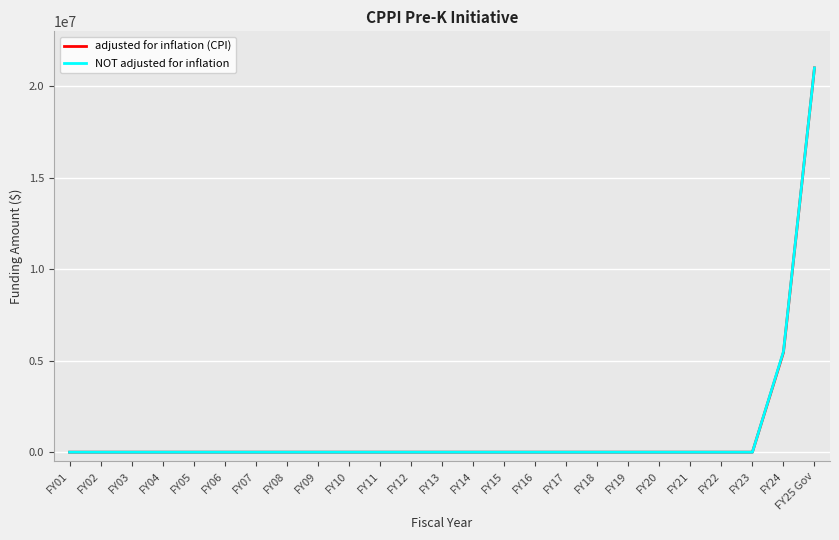

Is the value of adjusted for inflation (CPI) at FY20 greater than the value of NOT adjusted for inflation at FY24?

No